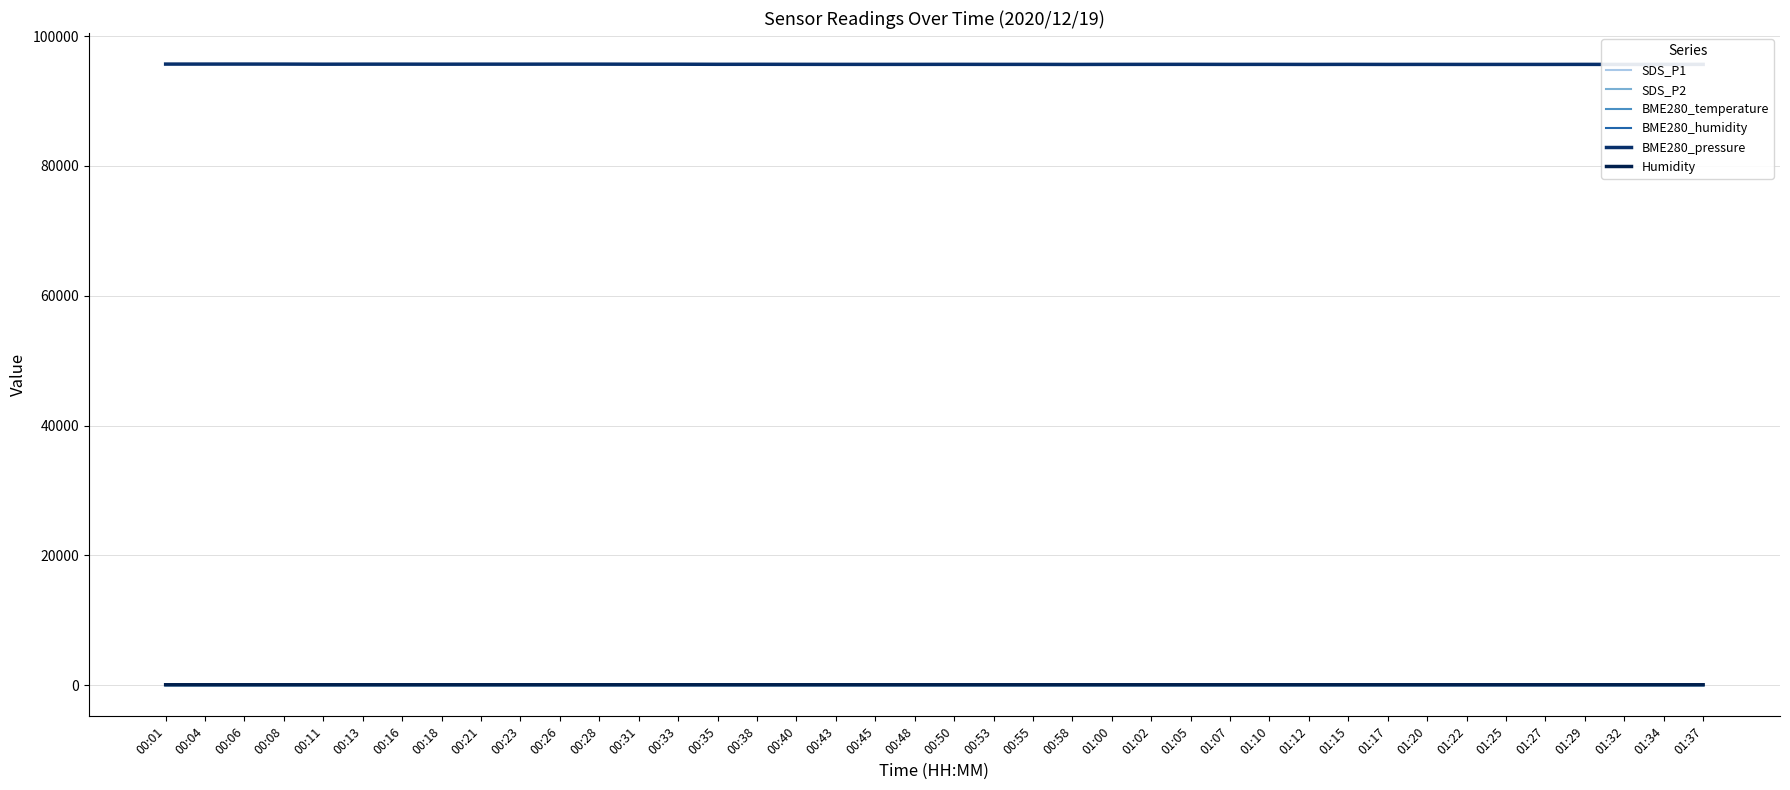

What is the difference between the second highest and minimum values in the BME280_humidity series?

0.6